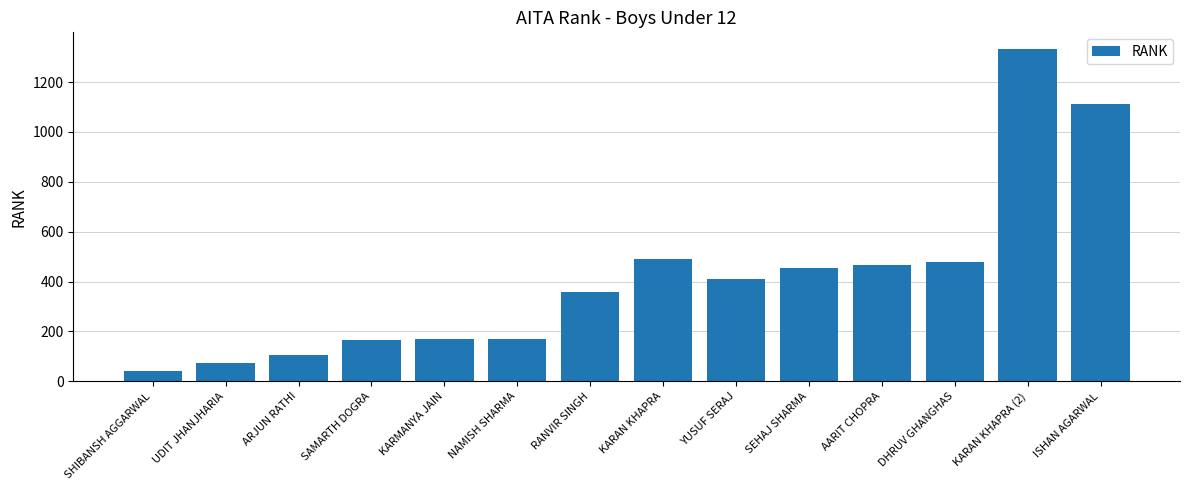

What is the value of the 12th bar from the left?

477